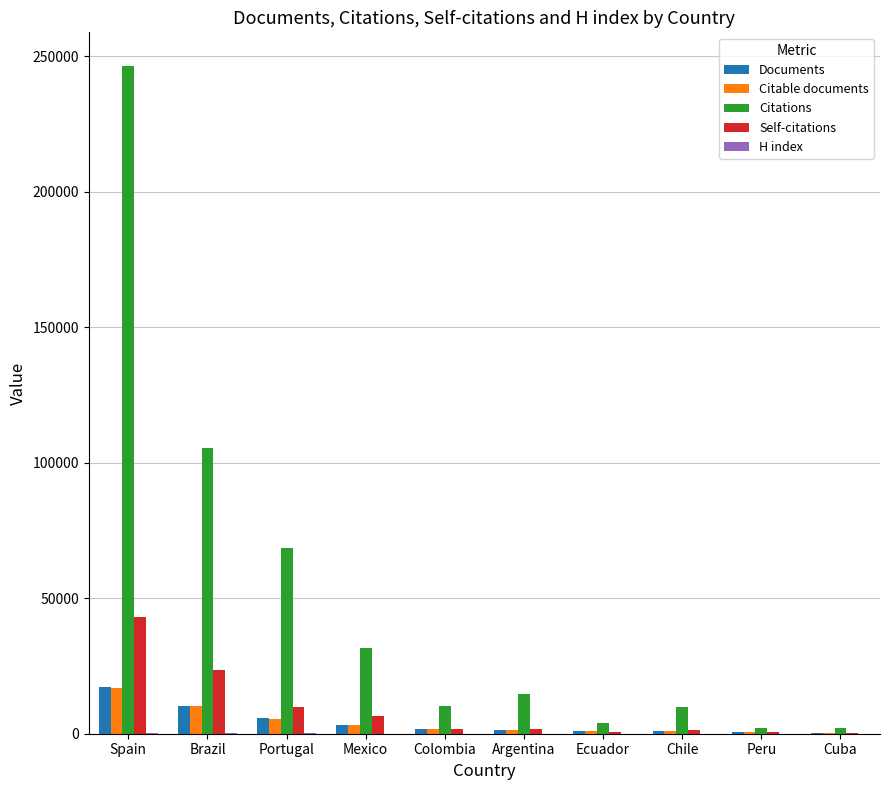

At which label does Citable documents reach its peak?

Spain